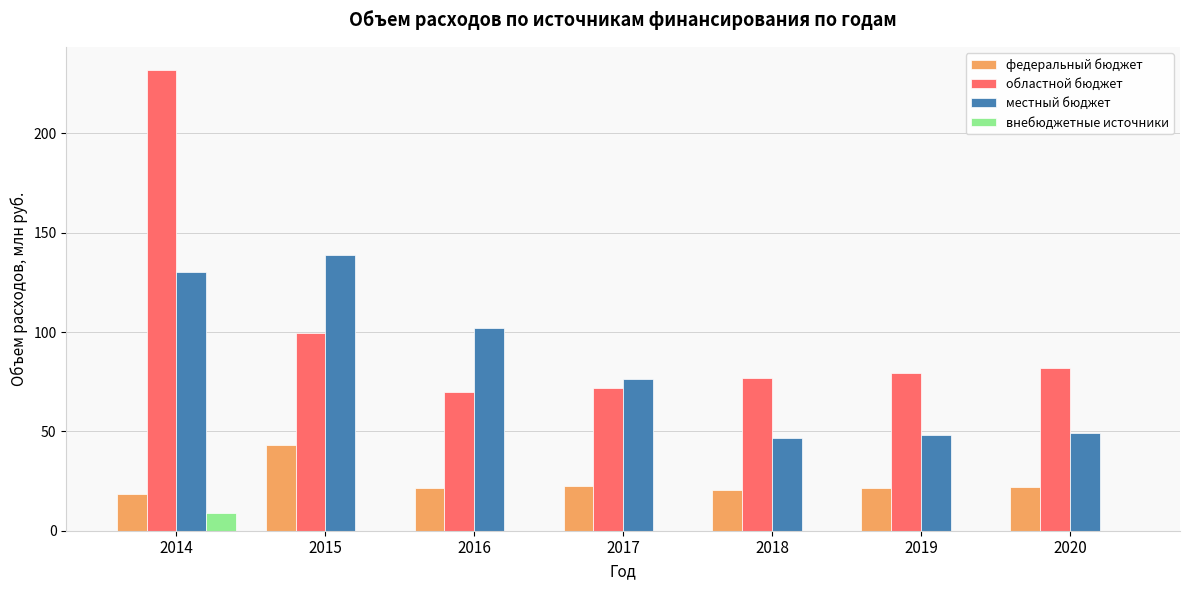

How many groups of bars are there?

7